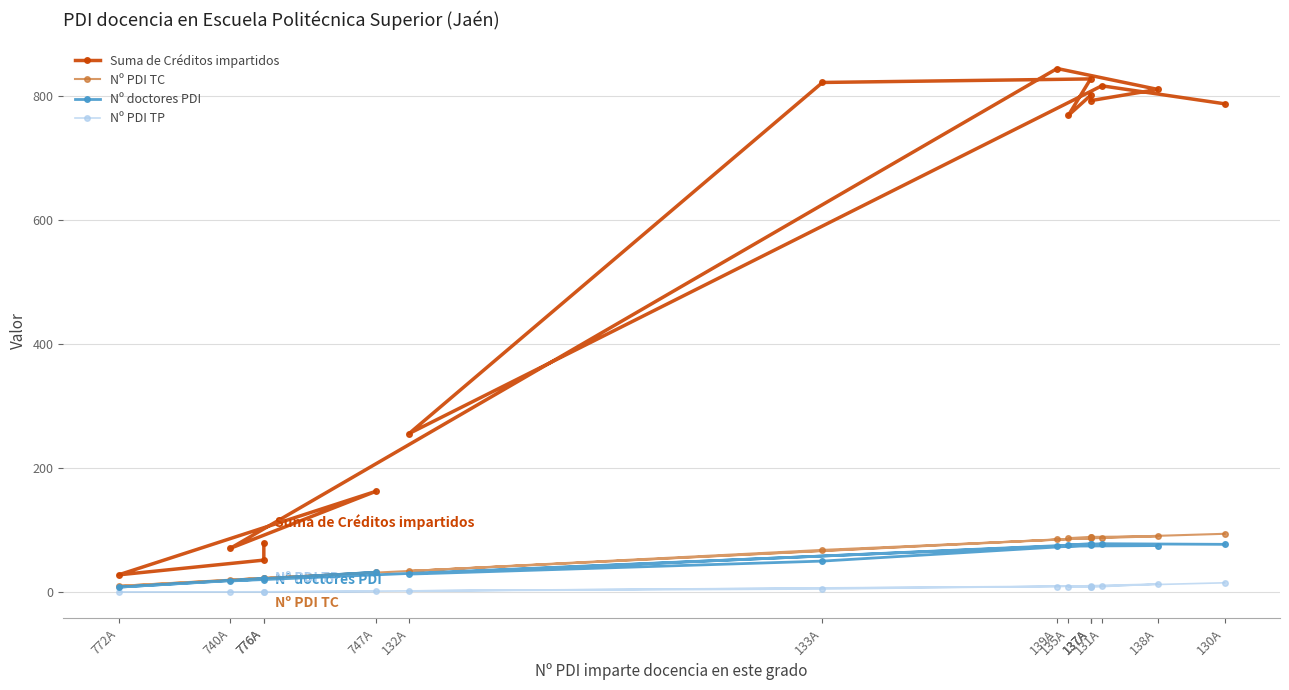

True or false: Nº doctores PDI and Nº PDI TP cross at least once.

False